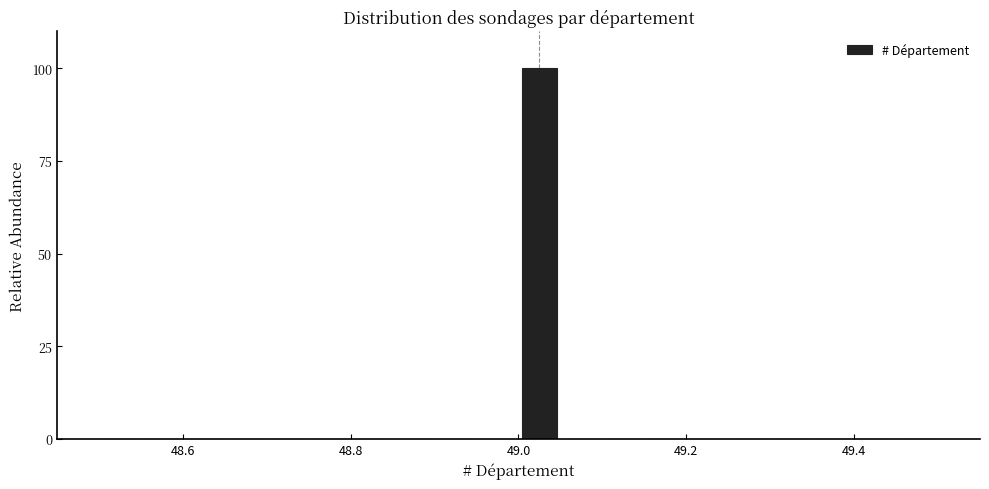

Read against the x-axis, roughly where is the centre of the tallest bar?

49.02